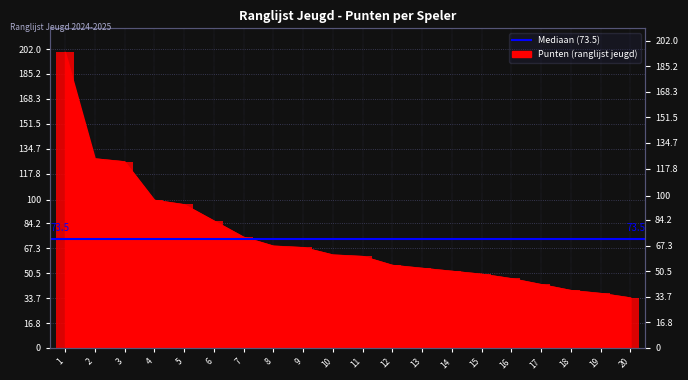

How many data points are above 63?

9